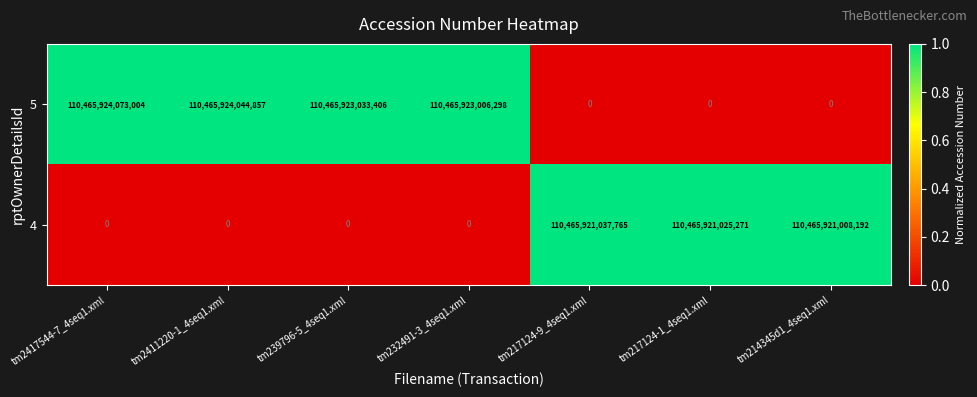

Is it true that 4 equals 190804097179319 at tm214345d1_4seq1.xml?

False